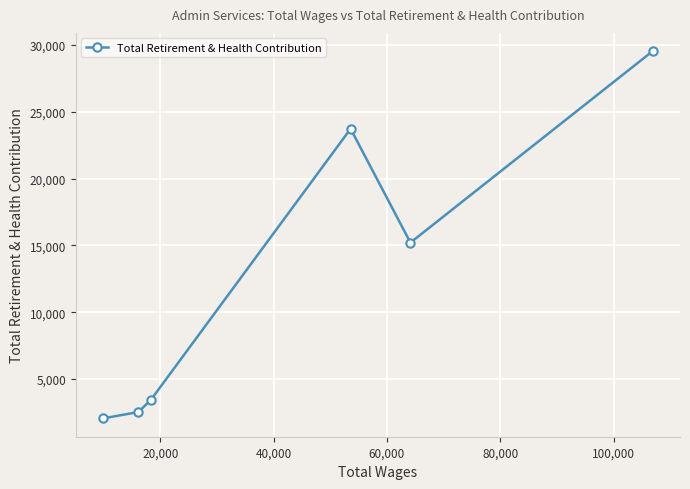

What is the difference between the second highest and second lowest values?

21198